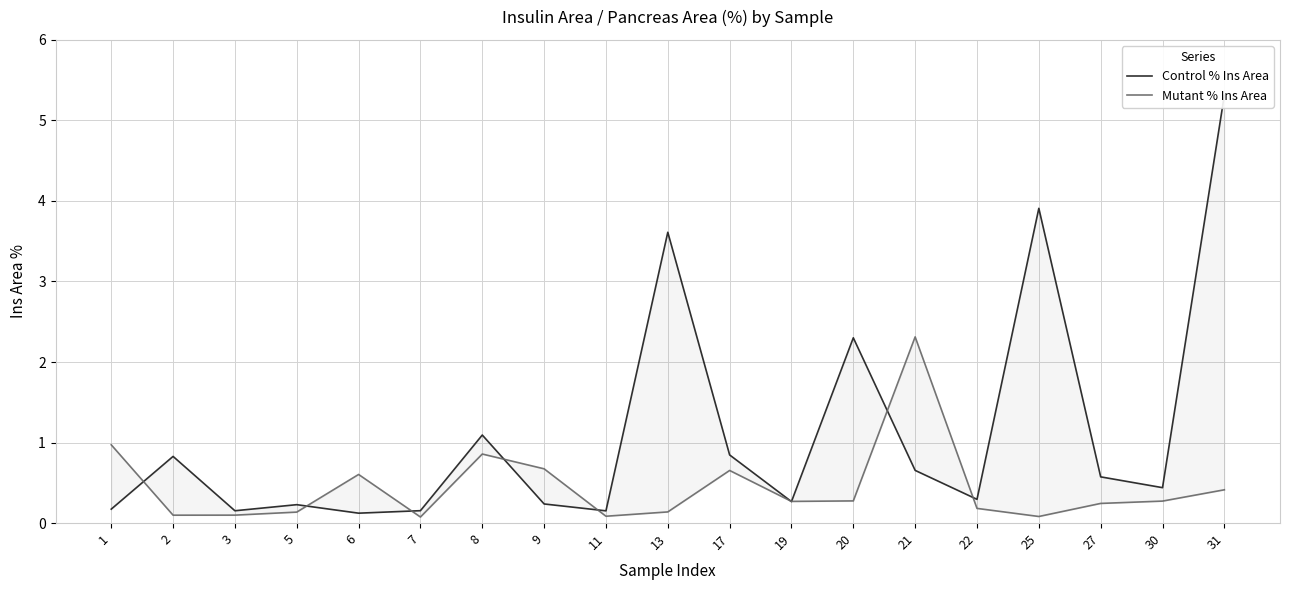

True or false: Control % Ins Area has more than 2 interior local peaks.

True